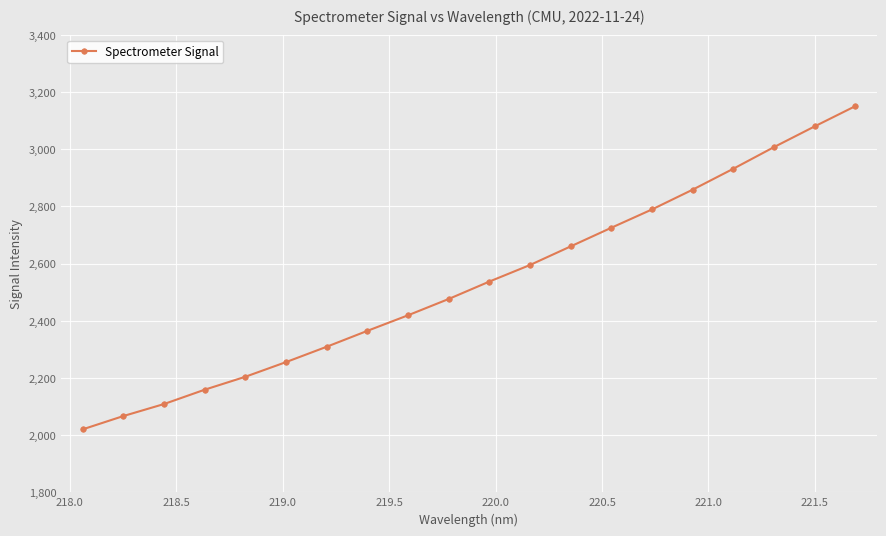

True or false: there are more than 2 points higher than both neighbors.

False